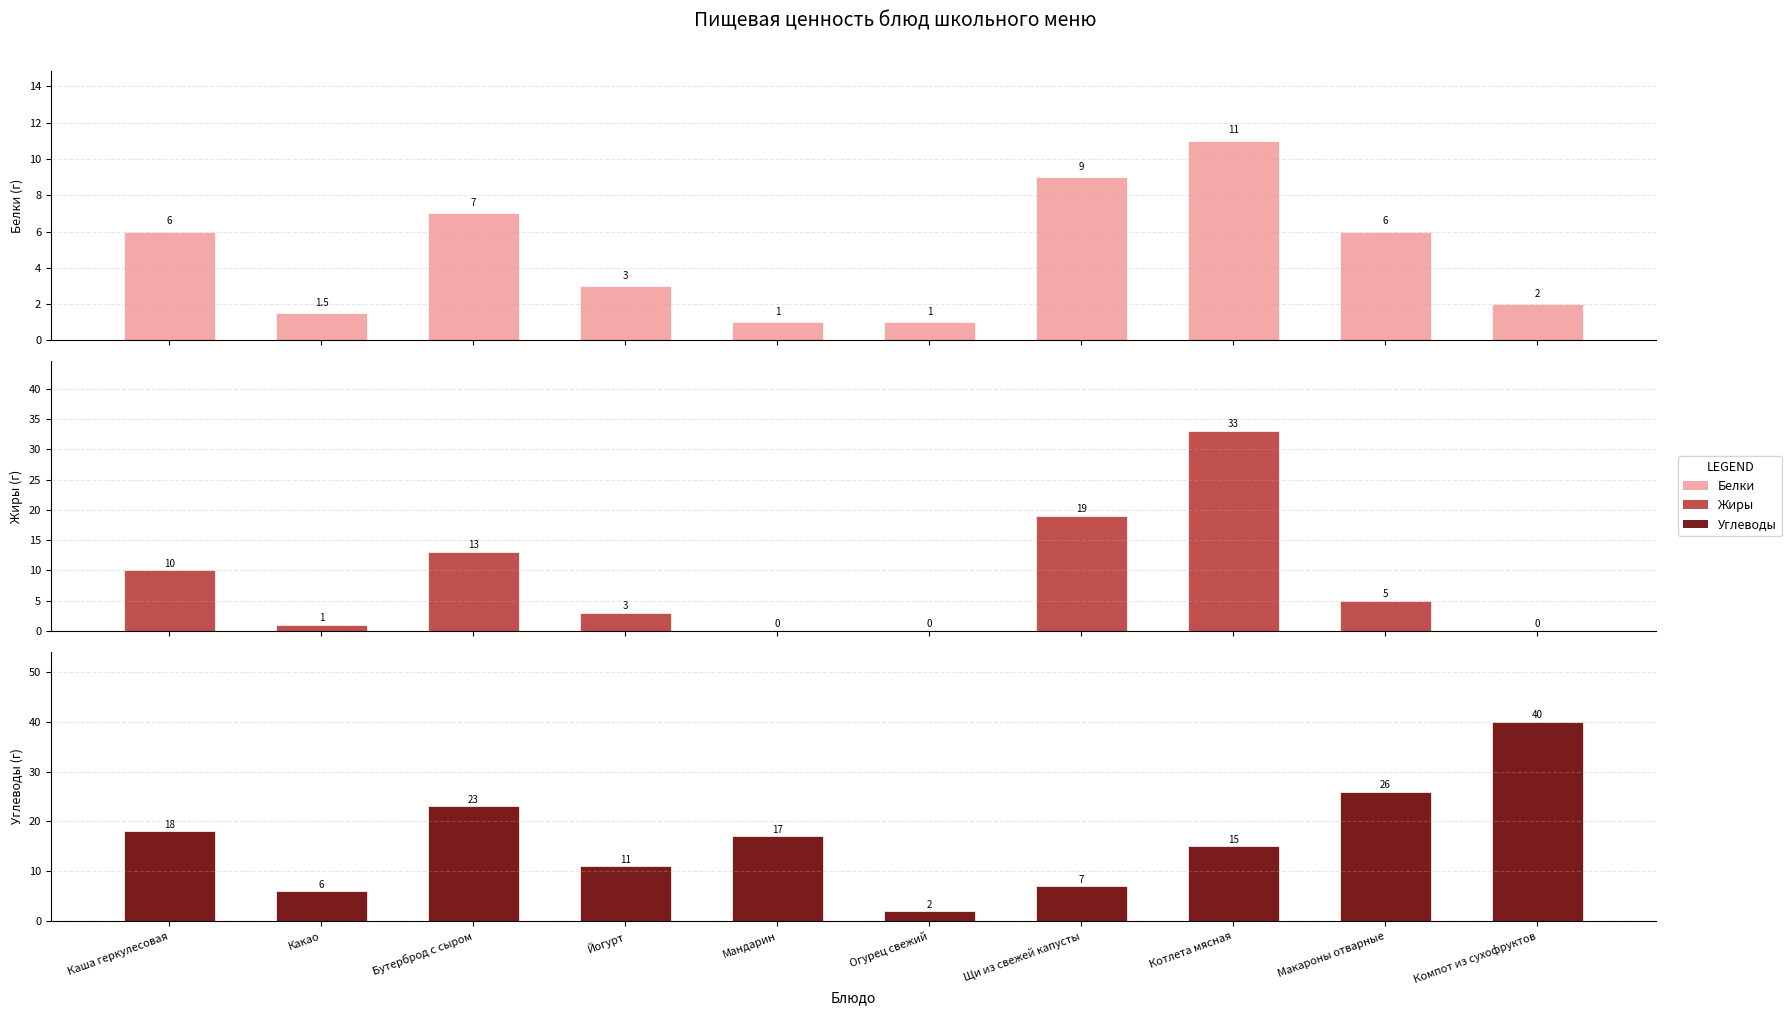

What are all the series names shown in the legend?

Белки, Жиры, Углеводы